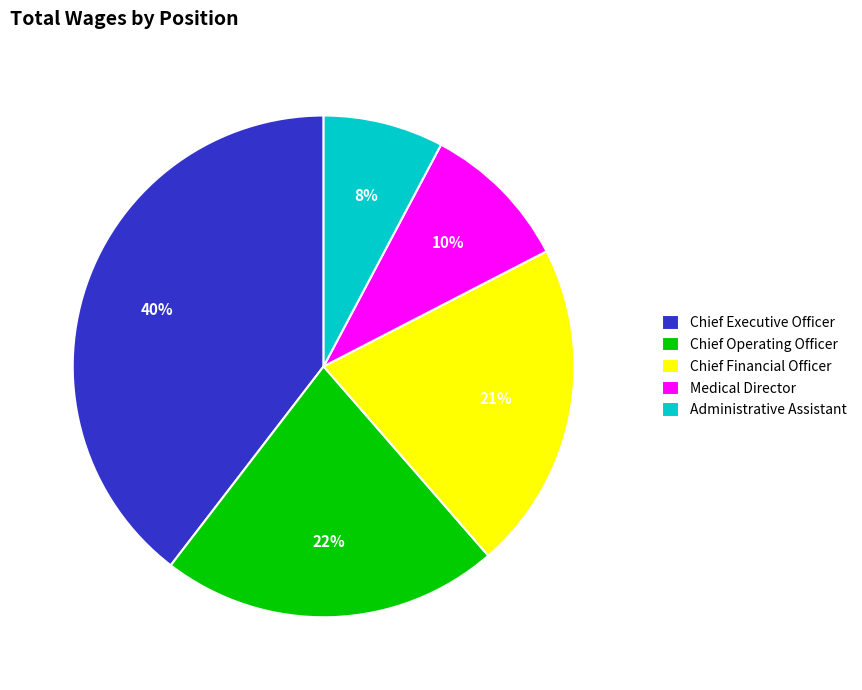

Do Chief Operating Officer and Chief Executive Officer together represent more than half of the pie?

Yes